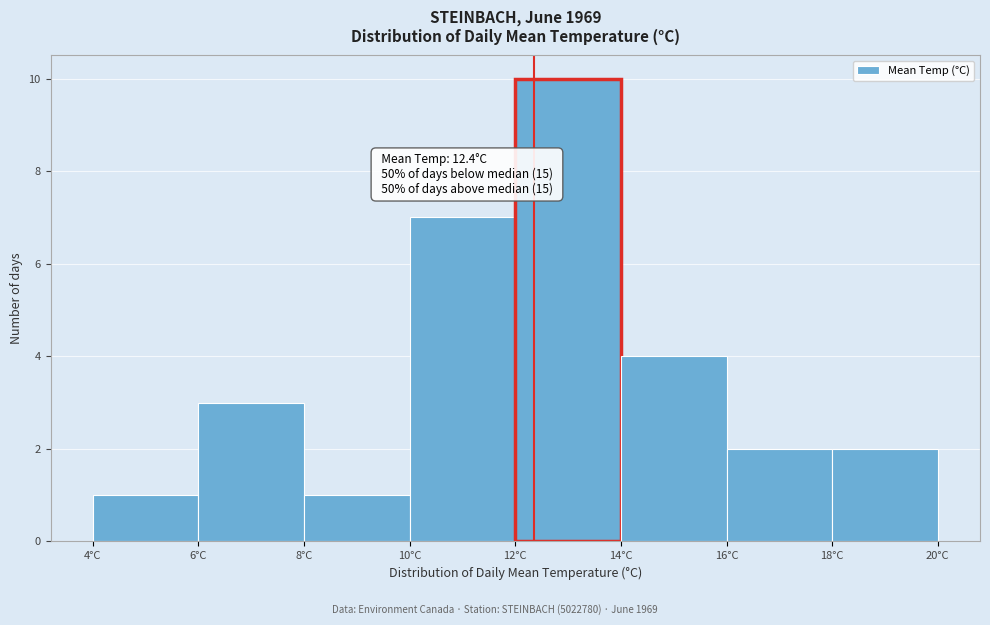

Over which range of the x-axis is the bar tallest?

12 to 14